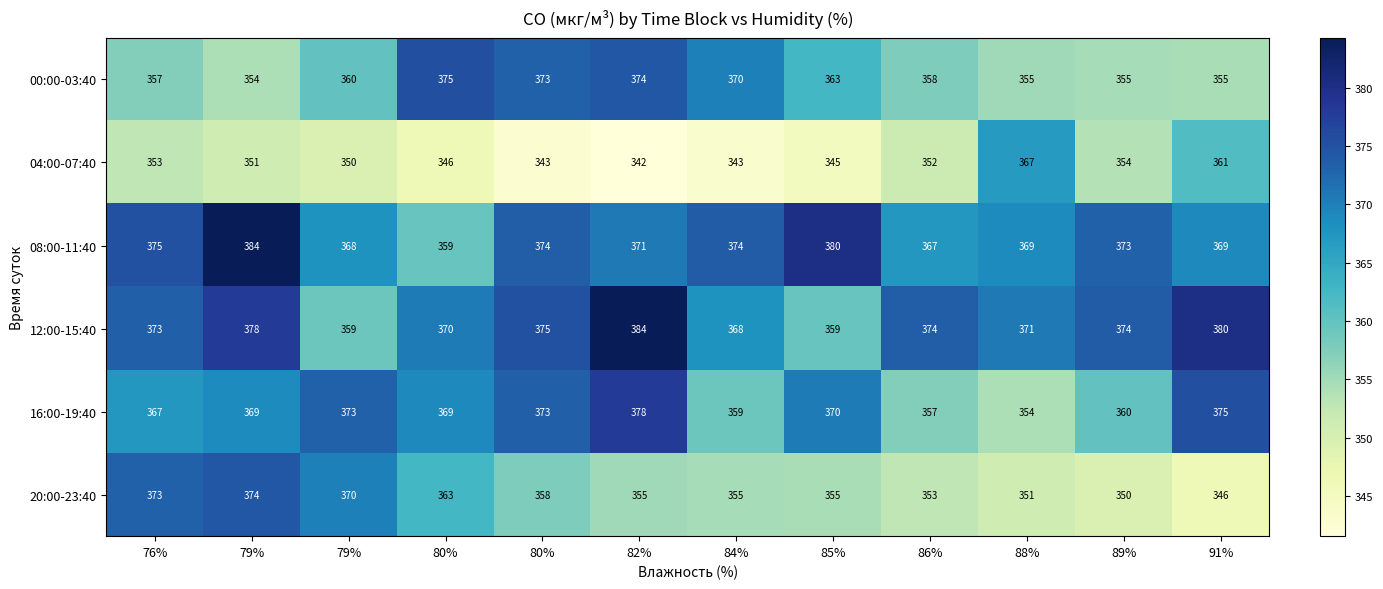

Rank the series at 86% from lowest to highest value.

04:00-07:40, 20:00-23:40, 16:00-19:40, 00:00-03:40, 08:00-11:40, 12:00-15:40